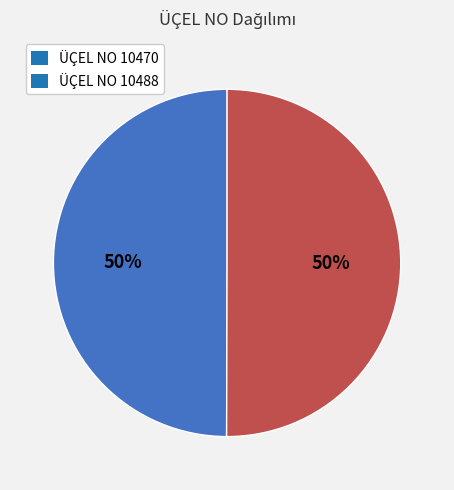

Approximately how many times larger is the value at ÜÇEL NO 10470 compared to ÜÇEL NO 10488?

1.0